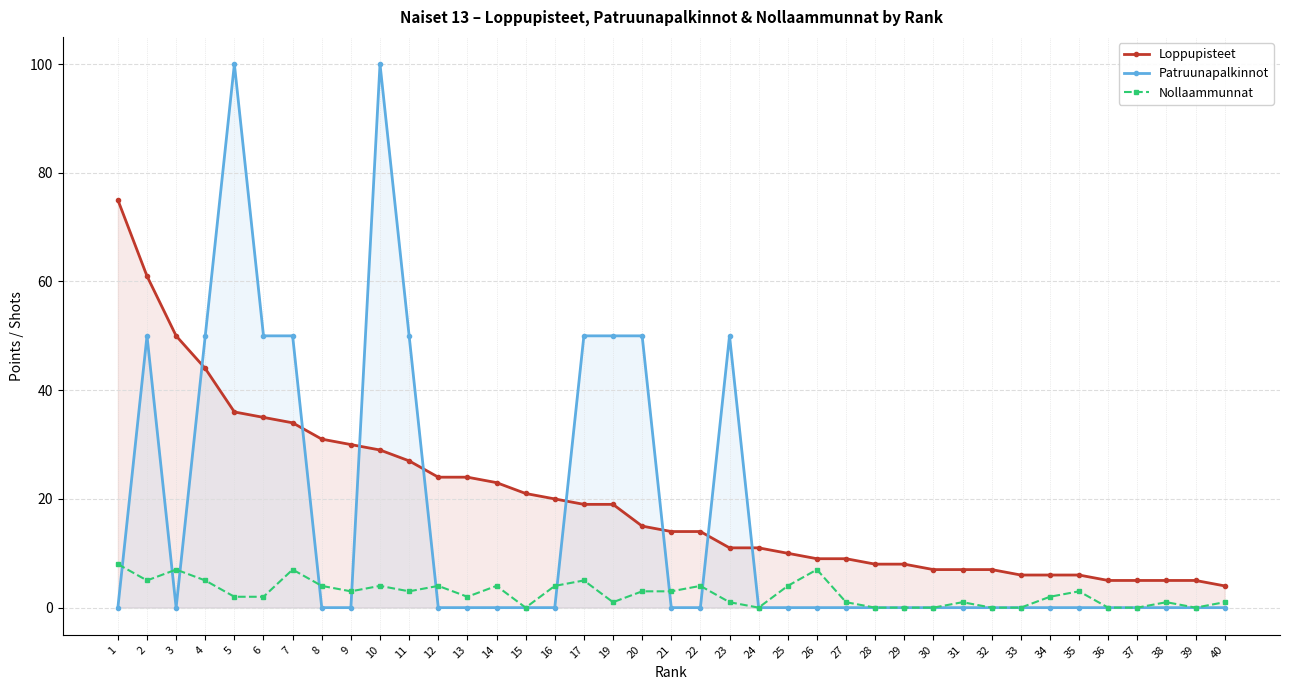

Rank the series at 29 from lowest to highest value.

Patruunapalkinnot, Nollaammunnat, Loppupisteet